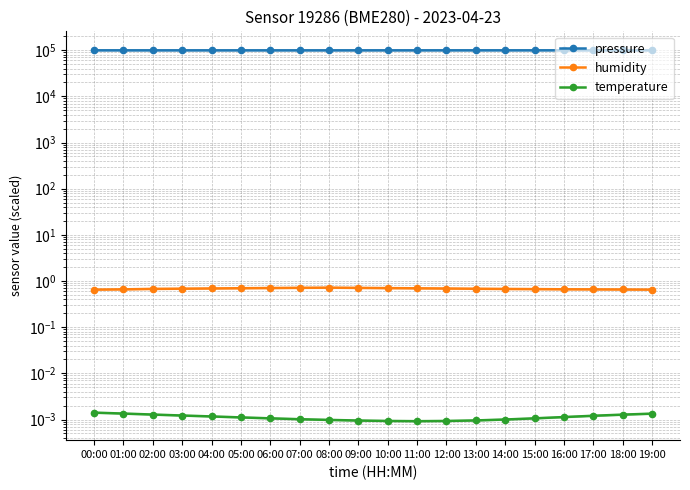

What is the lowest value of the humidity series?

0.7